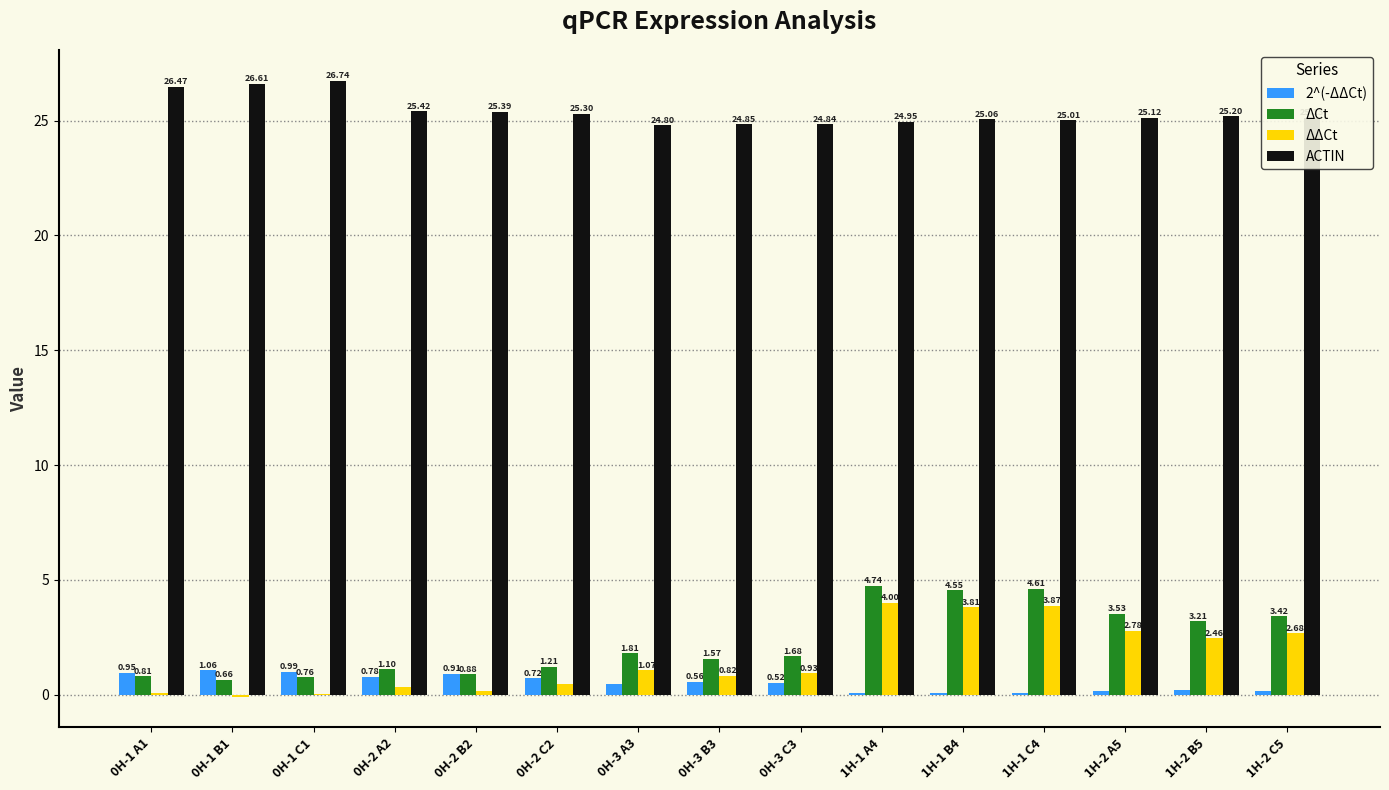

At which category is the sum across all series the highest?

1H-1 A4